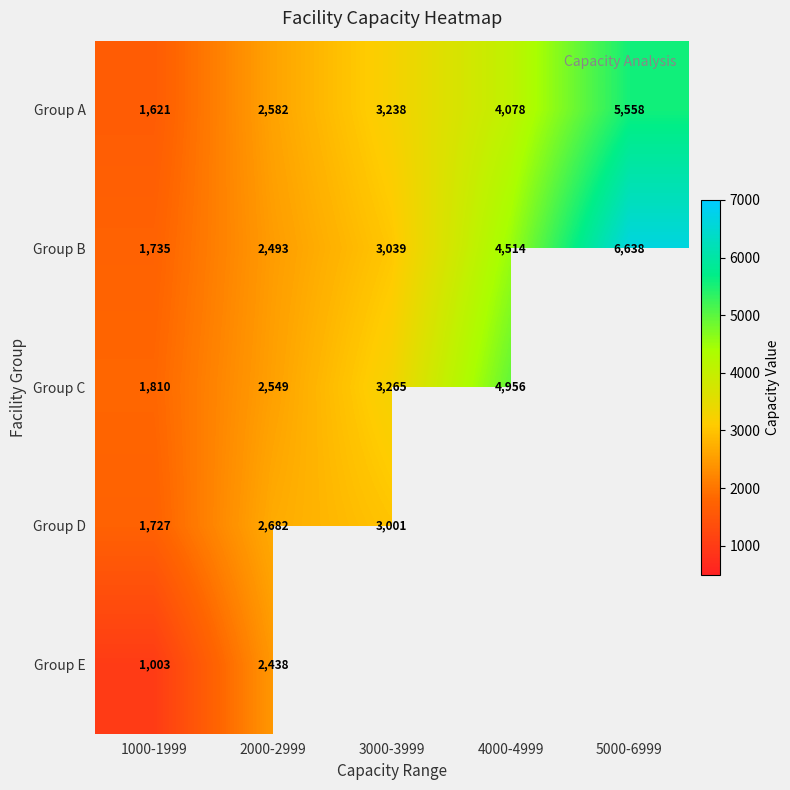

What is the sum of the Group C values at 4000-4999 and 2000-2999?

7505